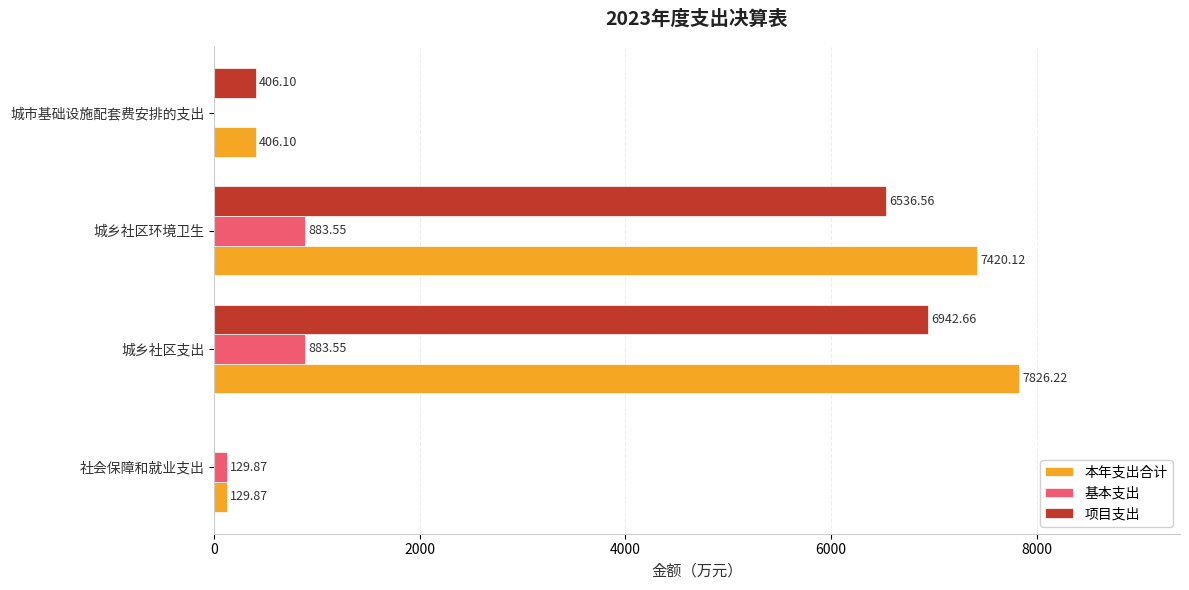

Which series has the largest range (max minus min)?

本年支出合计